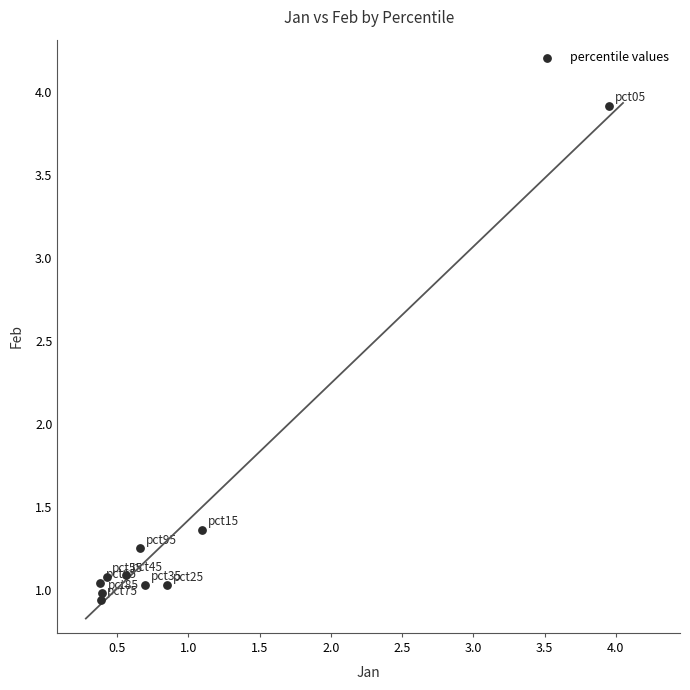

What is the range of Y values (max minus min)?

3.0